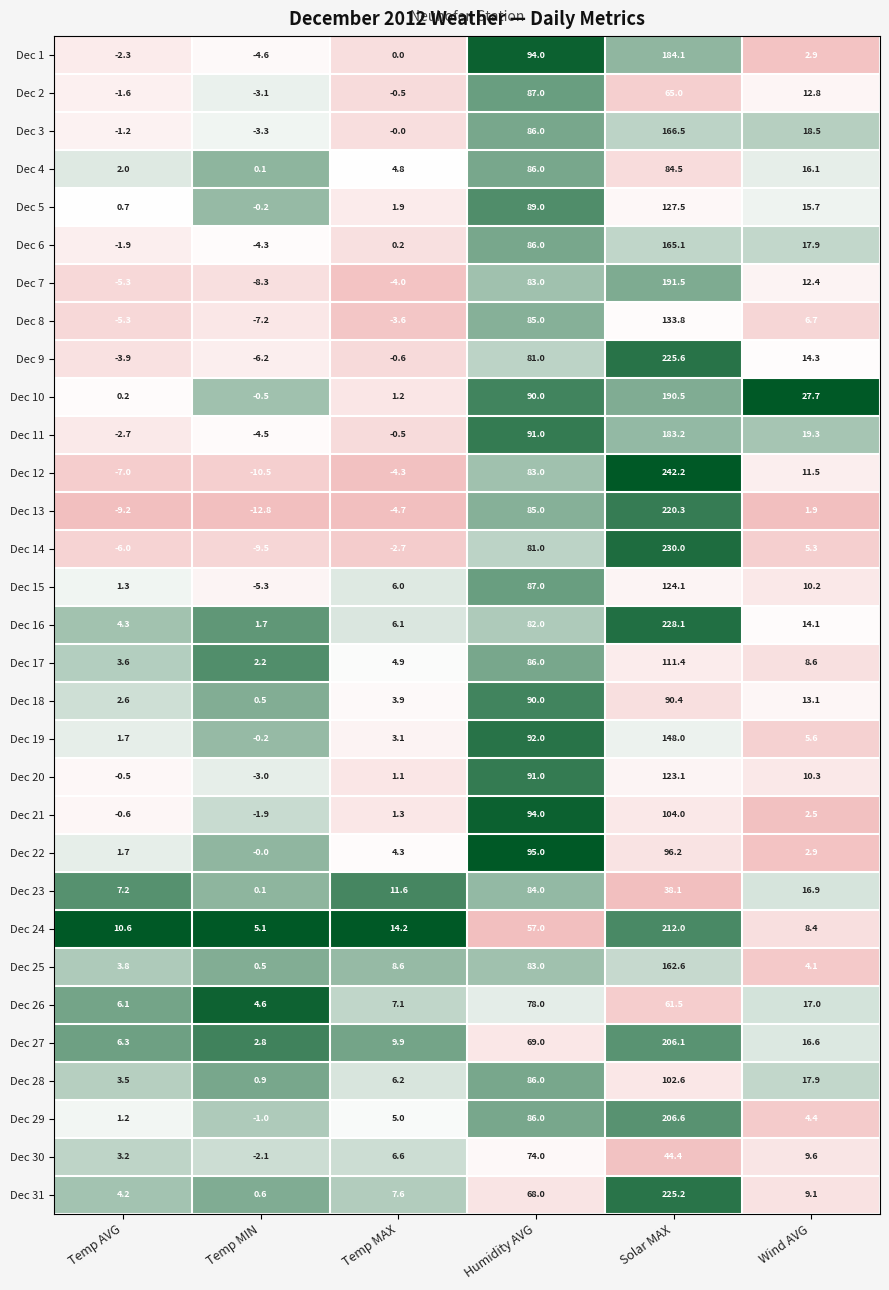

How many values in Dec 13 are below zero?

3